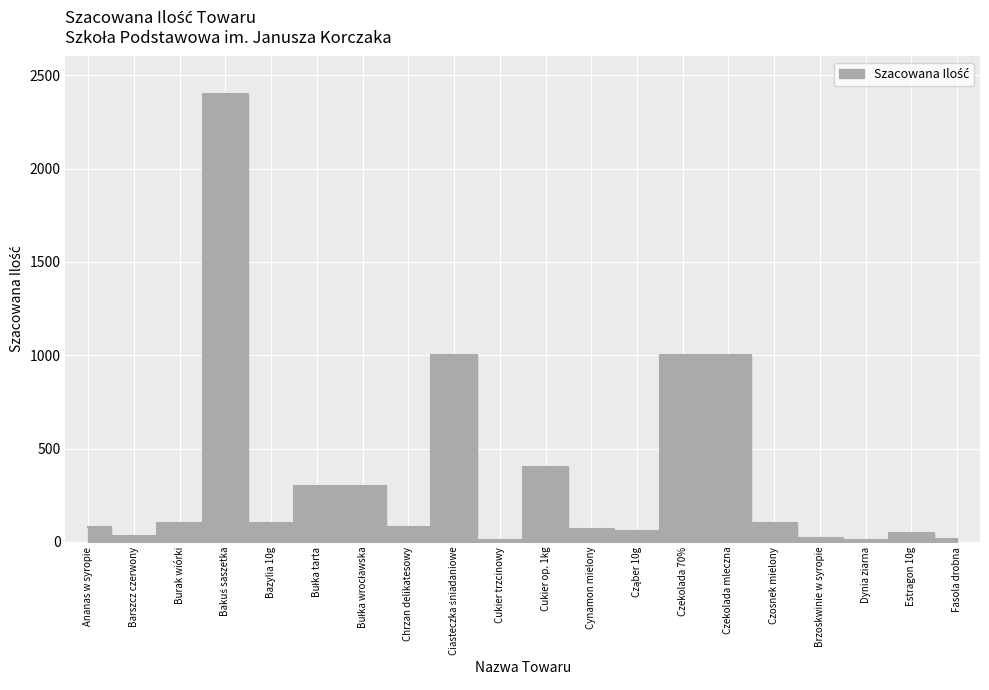

Reading left to right, extract all data points from this chart.

80	30	100	2400	100	300	300	80	1000	10	400	70	60	1000	1000	100	20	10	50	15